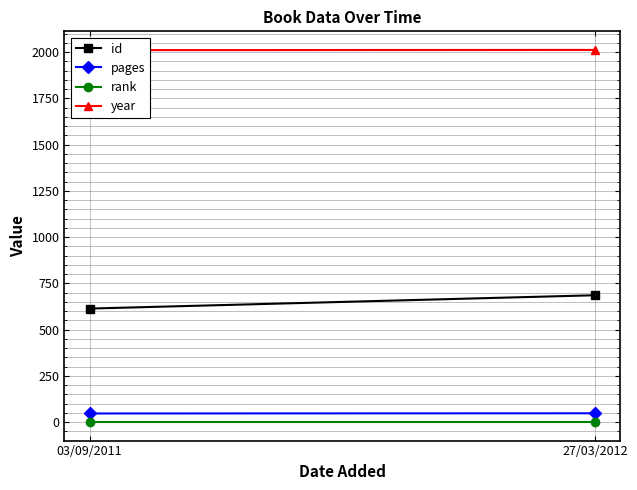

At which category does the chart reach its minimum across all series?

03/09/2011